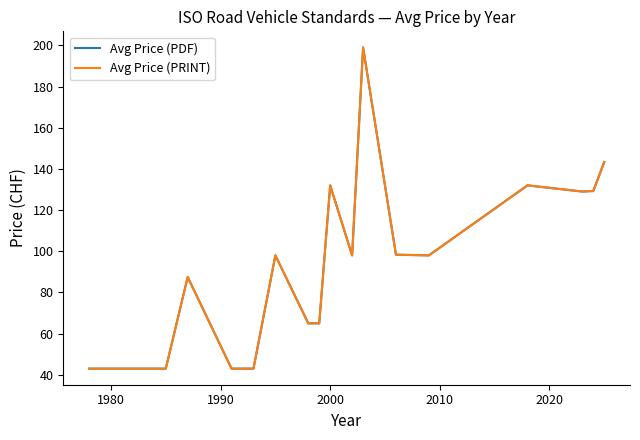

Is this an area chart (filled region under the line)?

No